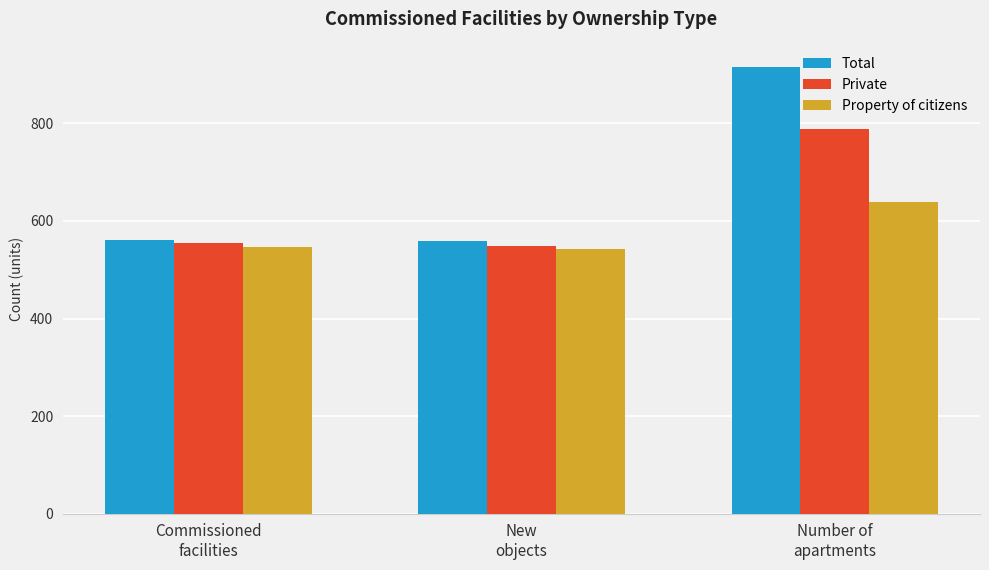

Count the number of categories in the chart.

3